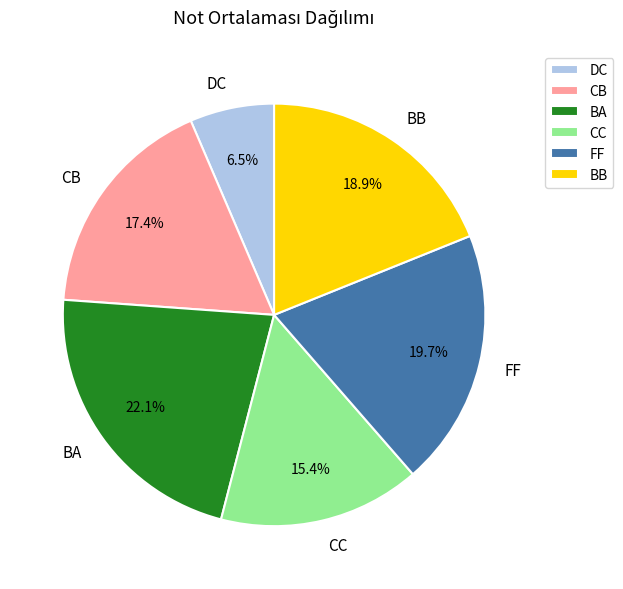

What portion of the pie excludes BB?

81.1%